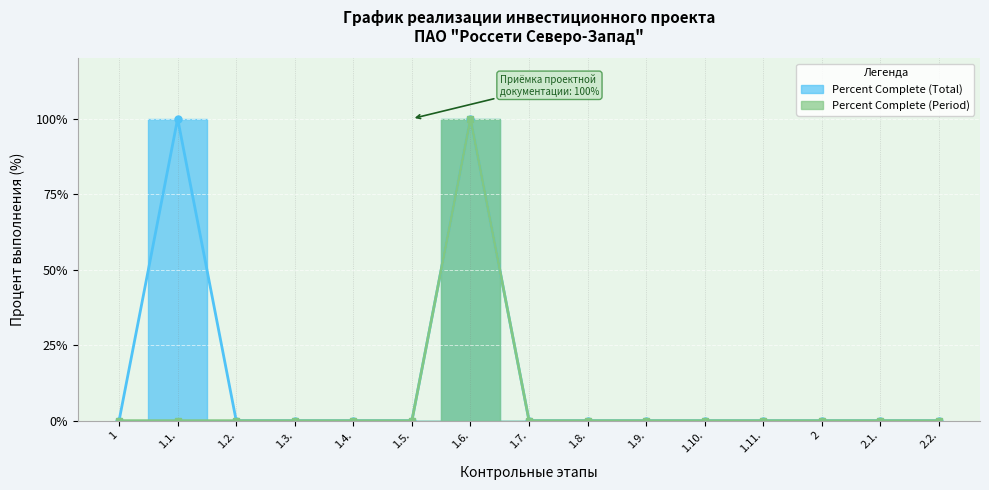

At which label does Percent Complete (Period) reach its peak?

1.6.